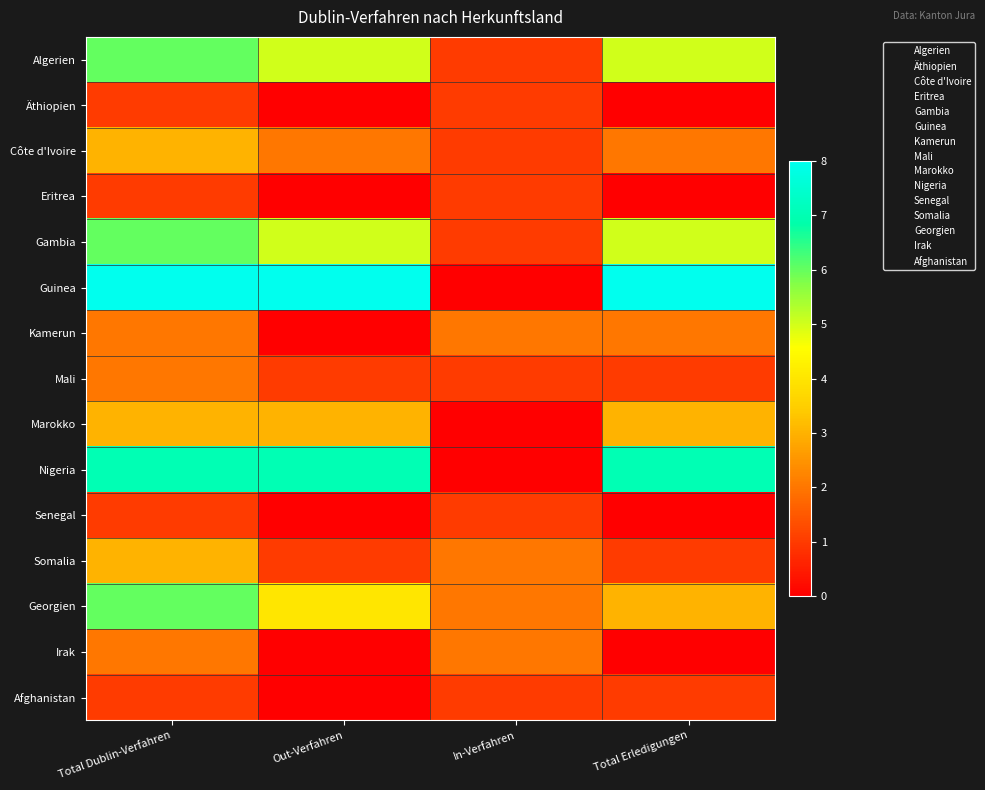

Count the number of data series in this chart.

15